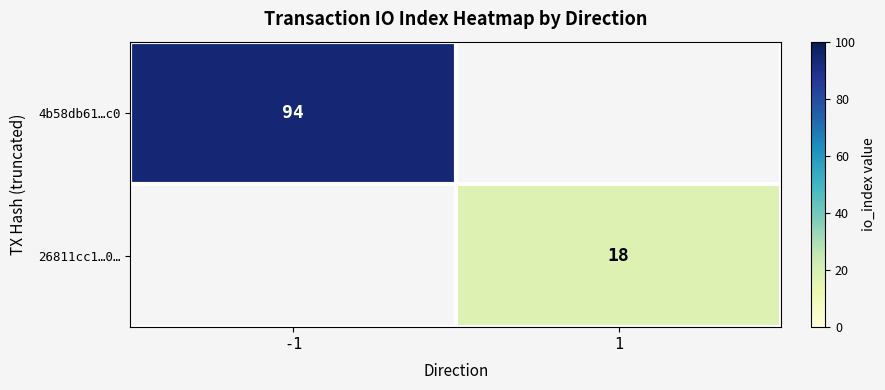

At which category is the sum across all series the highest?

-1